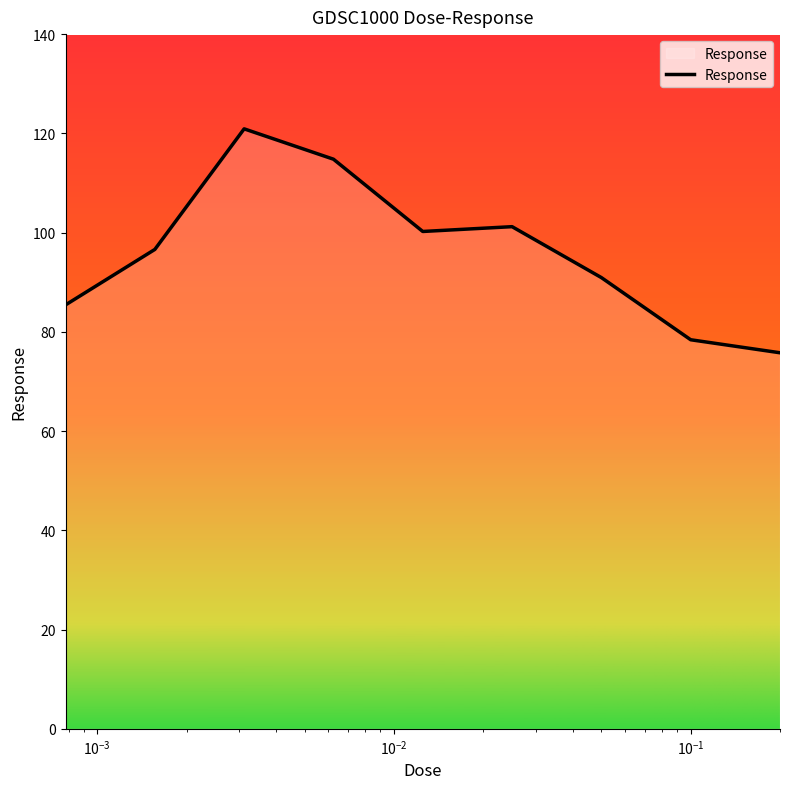

What is the difference between the maximum and minimum values?

45.1